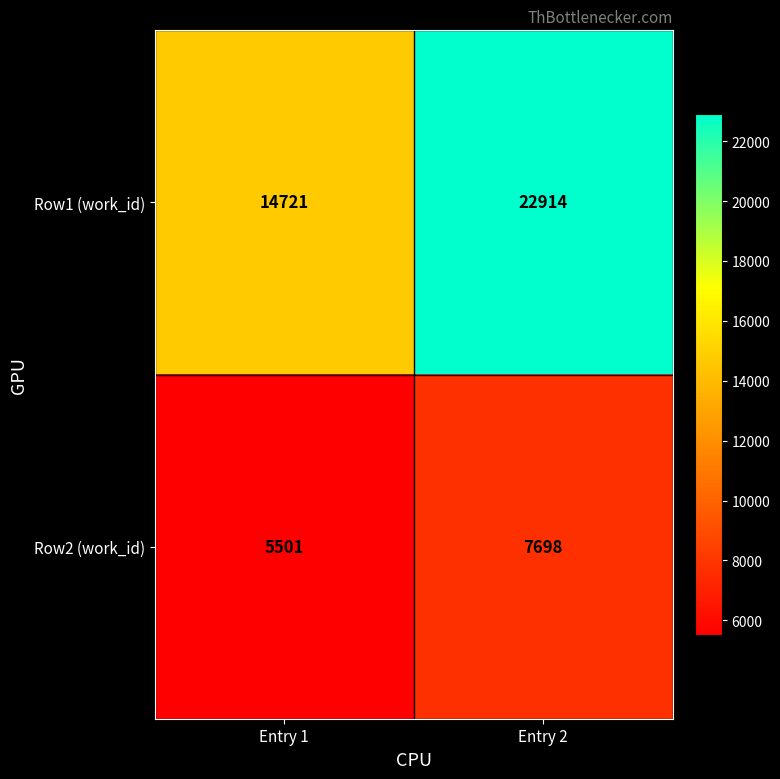

What is the difference between the Row2 (work_id) values at Entry 1 and Entry 2?

2197